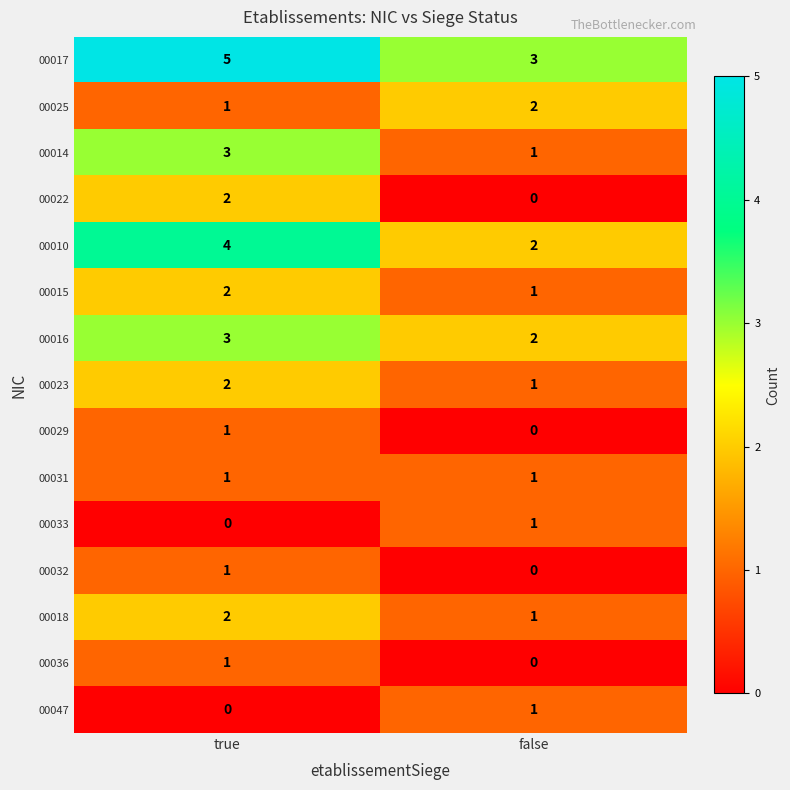

What is the sum of the 00014 values at false and true?

4